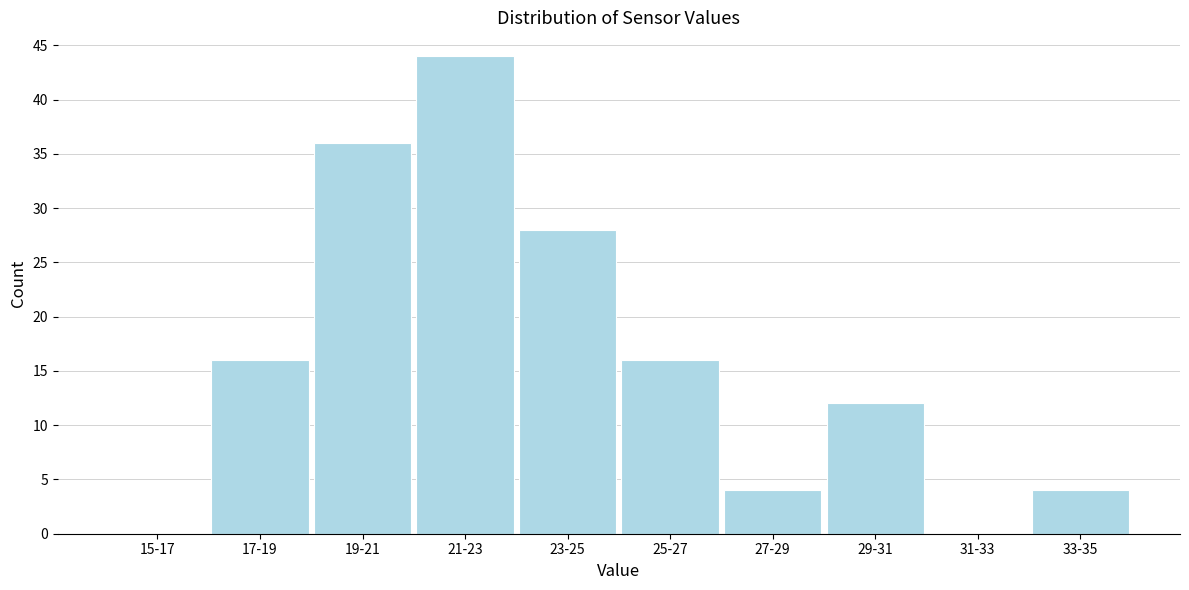

Reading right to left, extract all data points from this chart.

33-35=4	31-33=0	29-31=12	27-29=4	25-27=16	23-25=28	21-23=44	19-21=36	17-19=16	15-17=0